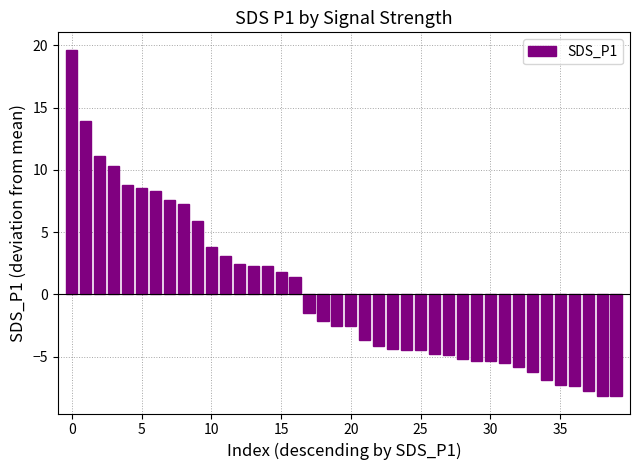

How many categories are shown in the chart?

40